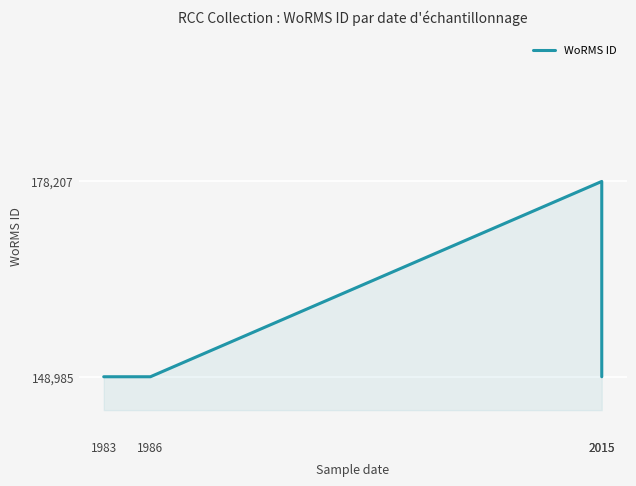

Rank the categories by value from lowest to highest.

1983, 1986, 2015, 2015